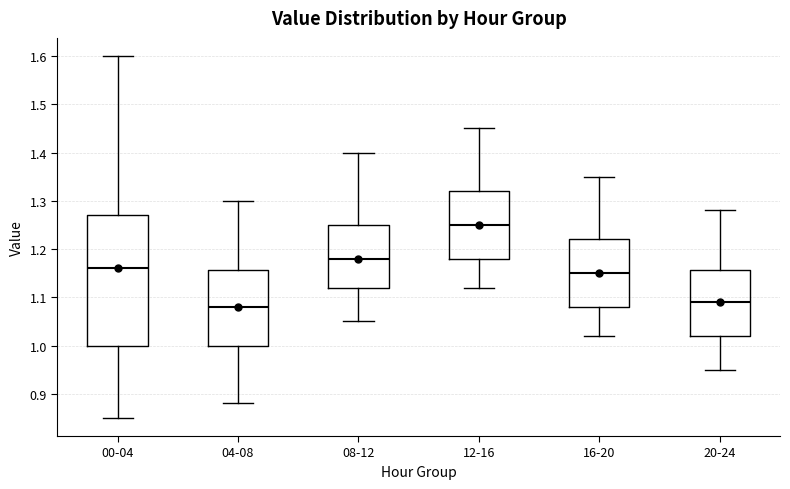

Which box is the tallest, from its lower edge to its upper edge?

00-04